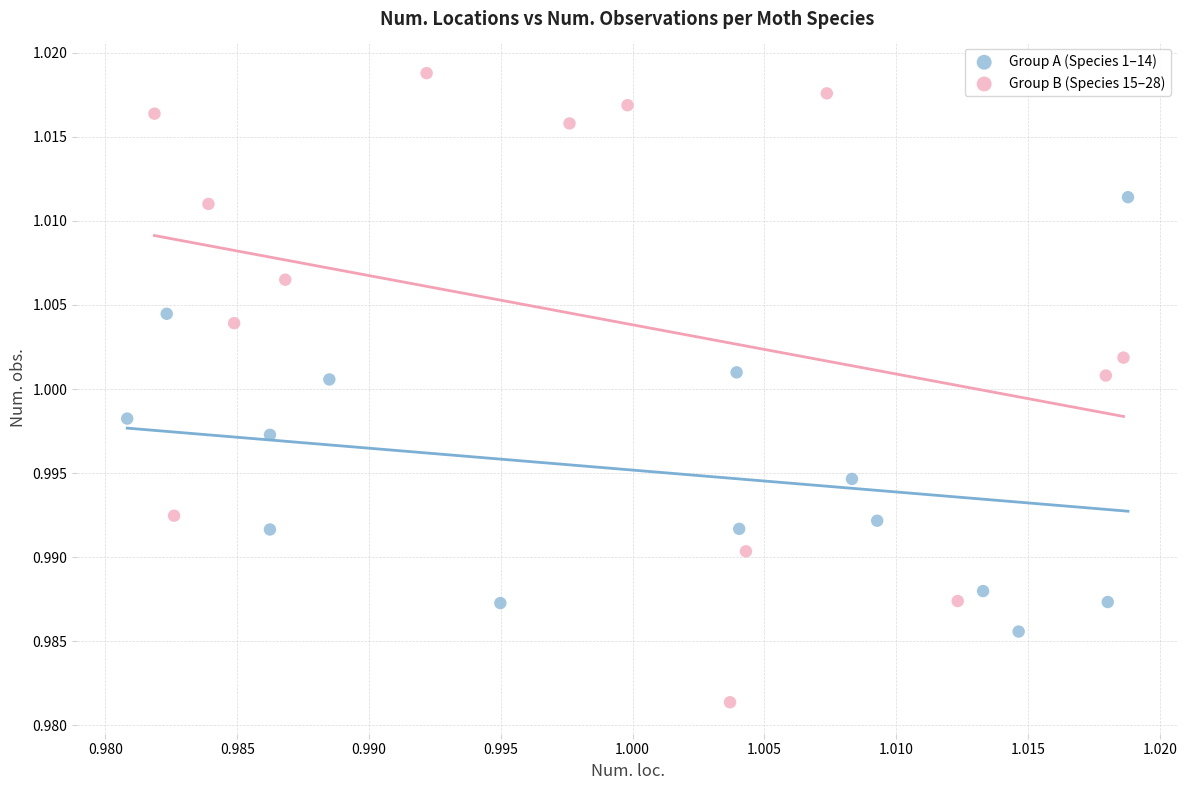

Which series contains the highest Y value?

Group B (Species 15–28)